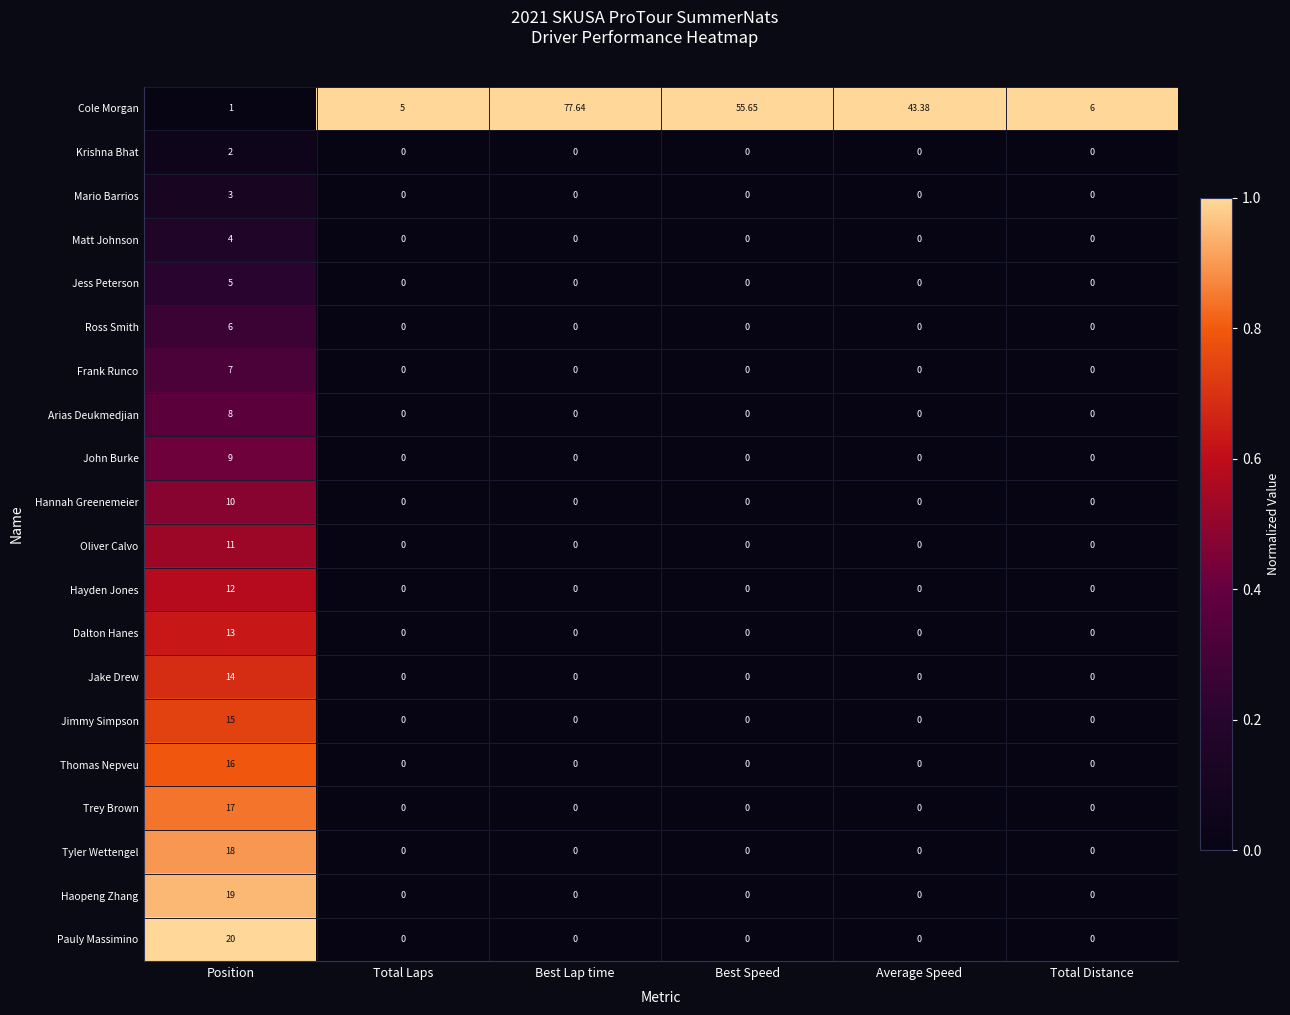

Which series has the largest range (max minus min)?

Cole Morgan